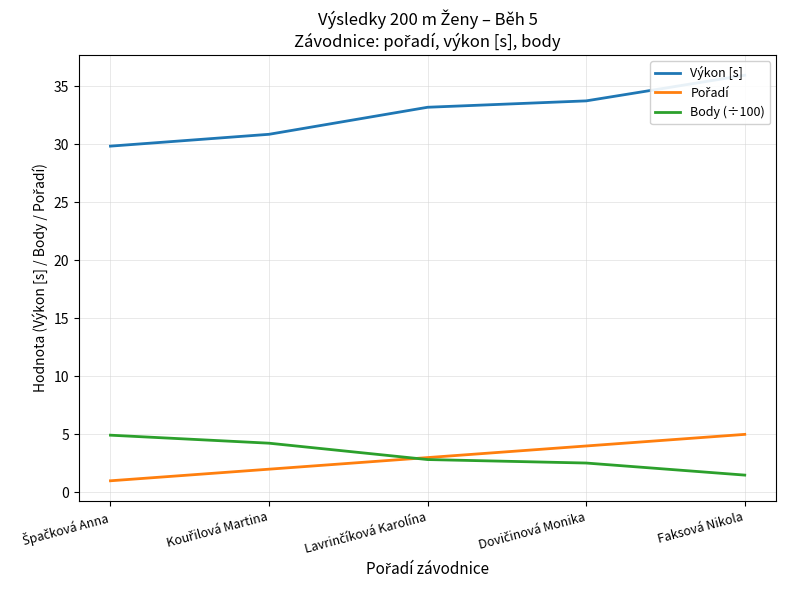

Reading left to right, what are all the values shown in this chart?

Výkon [s]: Špačková Anna=29.8	Kouřilová Martina=30.9	Lavrinčíková Karolína=33.2	Dovičinová Monika=33.7	Faksová Nikola=36.0
Pořadí: Špačková Anna=1.0	Kouřilová Martina=2.0	Lavrinčíková Karolína=3.0	Dovičinová Monika=4.0	Faksová Nikola=5.0
Body (÷100): Špačková Anna=4.9	Kouřilová Martina=4.2	Lavrinčíková Karolína=2.8	Dovičinová Monika=2.5	Faksová Nikola=1.5